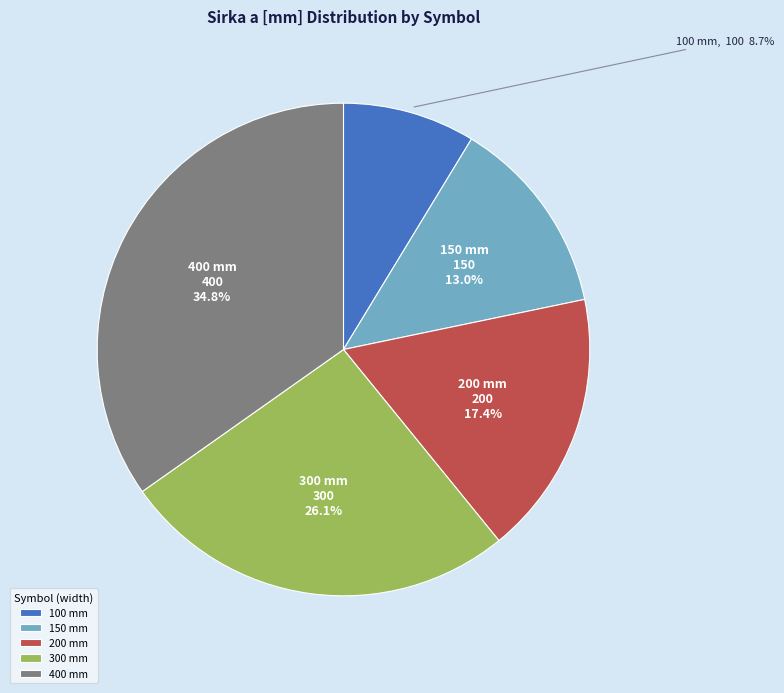

How many slices are in this pie chart?

5